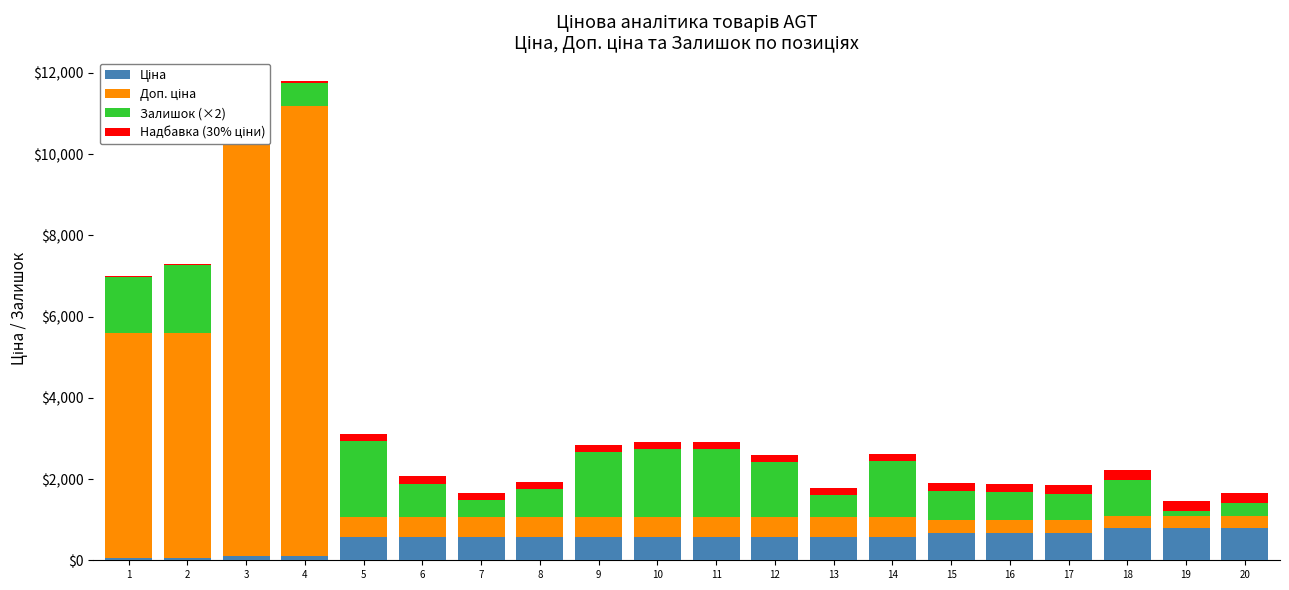

The Надбавка (30% ціни) series shows 48.7 at 4. True or false?

False